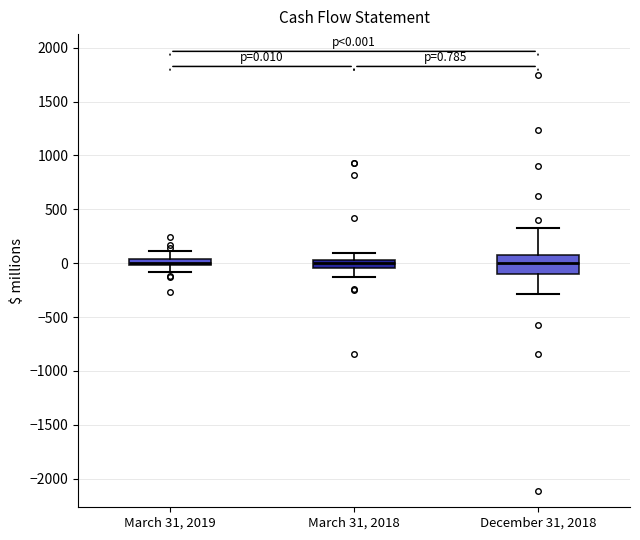

Comparing the boxes themselves (not the whiskers), which one is the tallest?

December 31, 2018